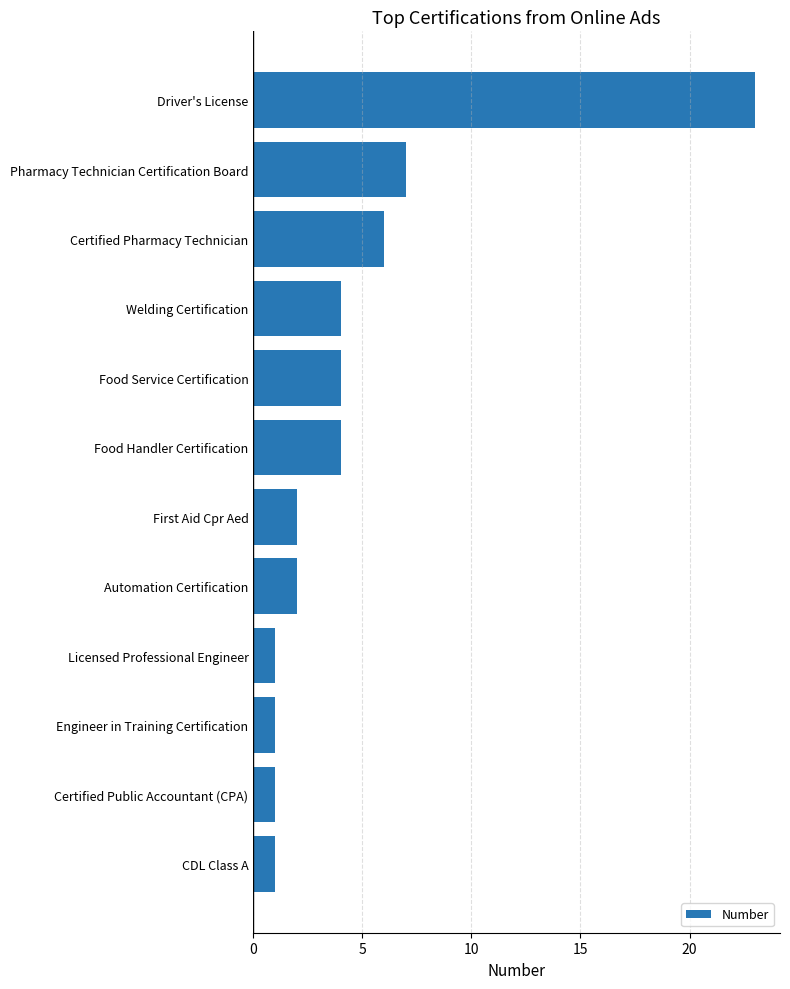

What position from the top is CDL Class A?

12